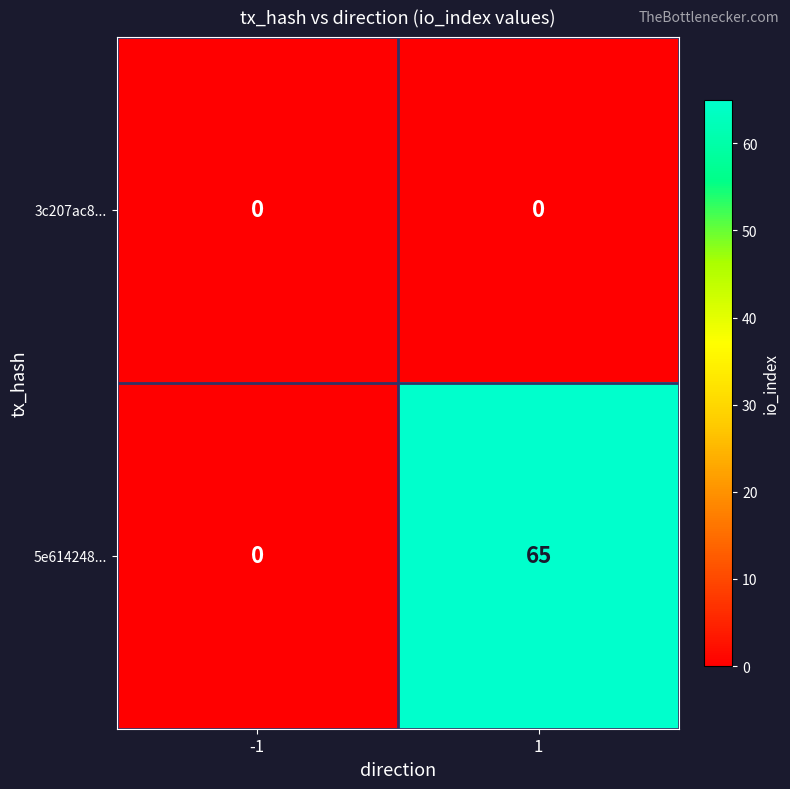

The 5e614248... series shows 42 at -1. True or false?

False